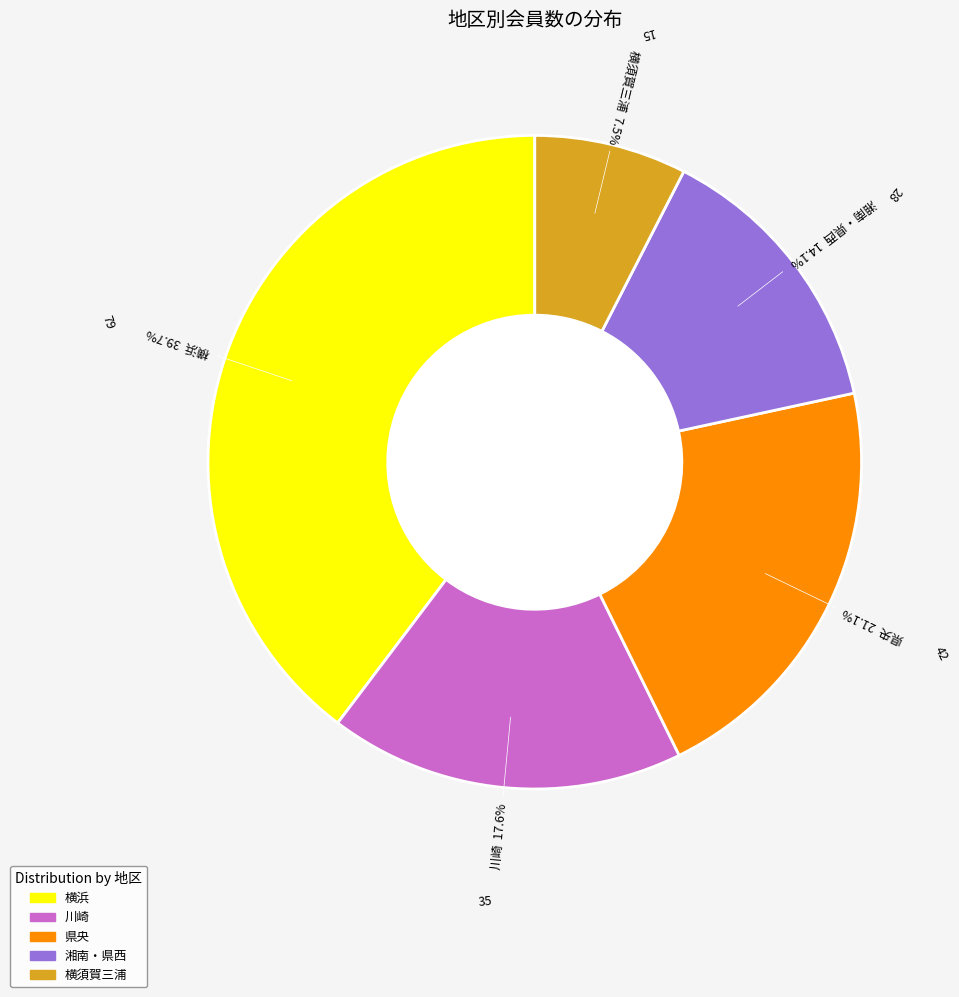

What percentage do 湘南・県西 and 川崎 together represent?

31.7%